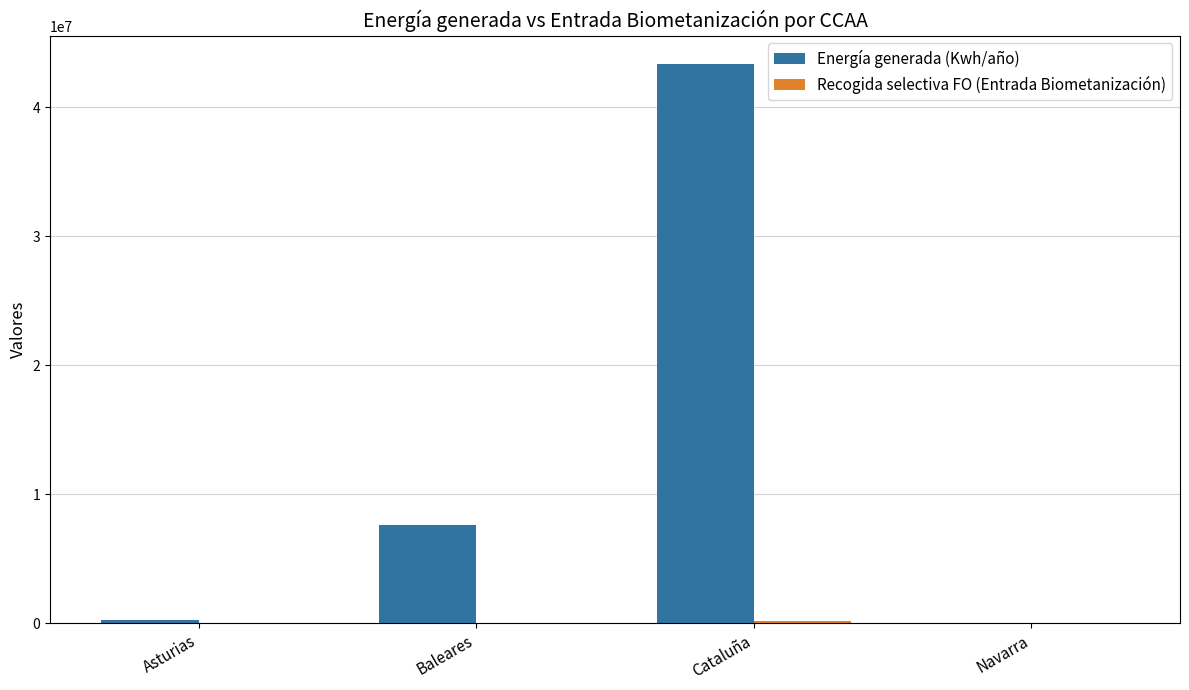

Which series changed the most between Cataluña and Navarra?

Energía generada (Kwh/año)